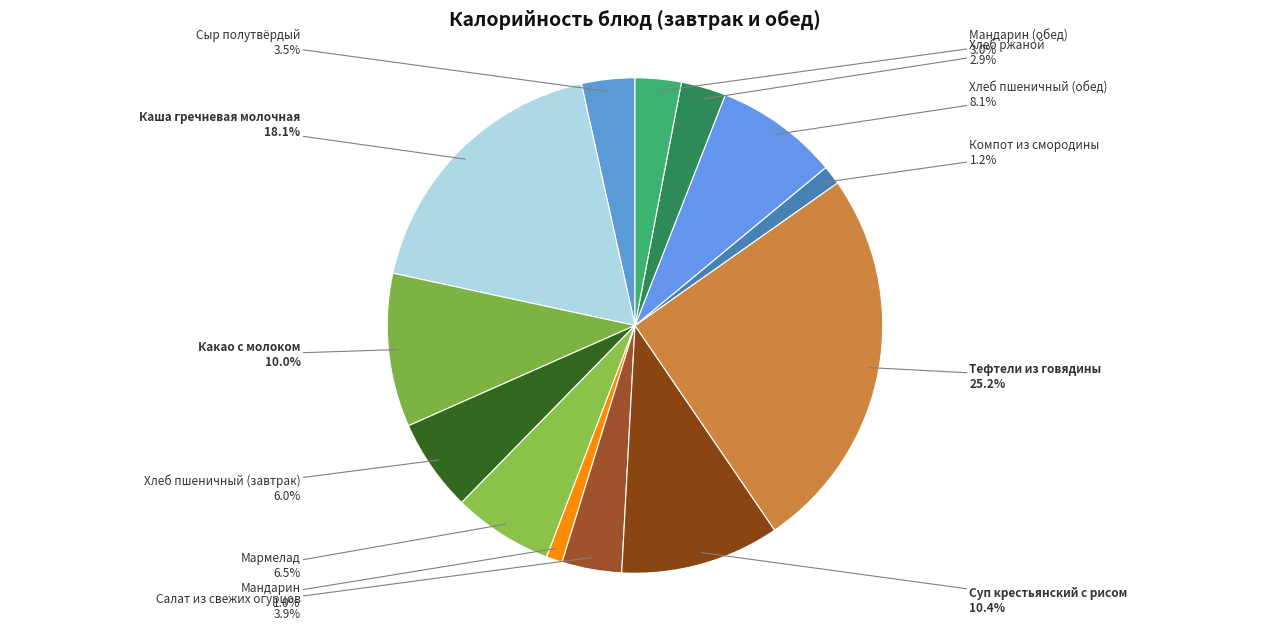

Count the number of slices in the pie.

13